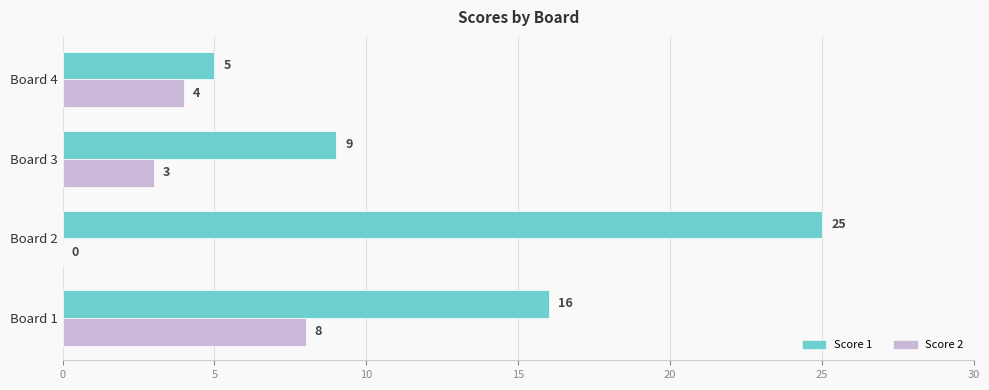

Between Board 1 and Board 2, which series saw the biggest shift?

Score 1